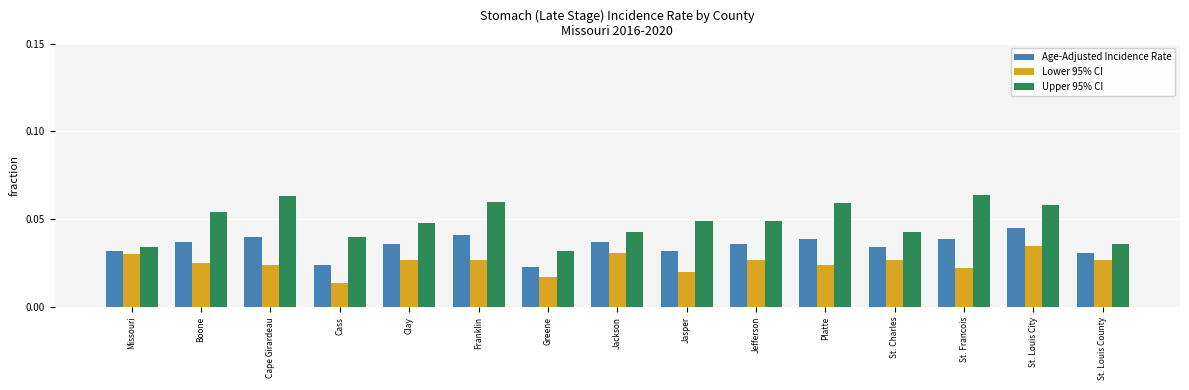

At which category is the sum across all series the highest?

St. Louis City